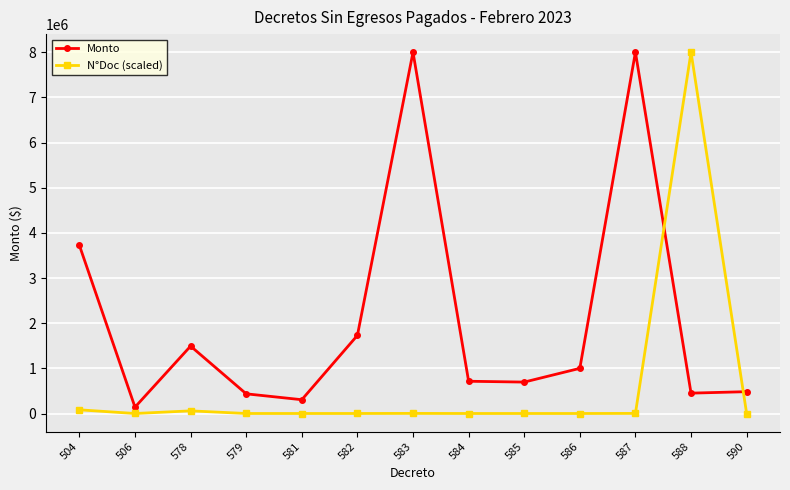

What is the sum of all Monto values?

27170757.0